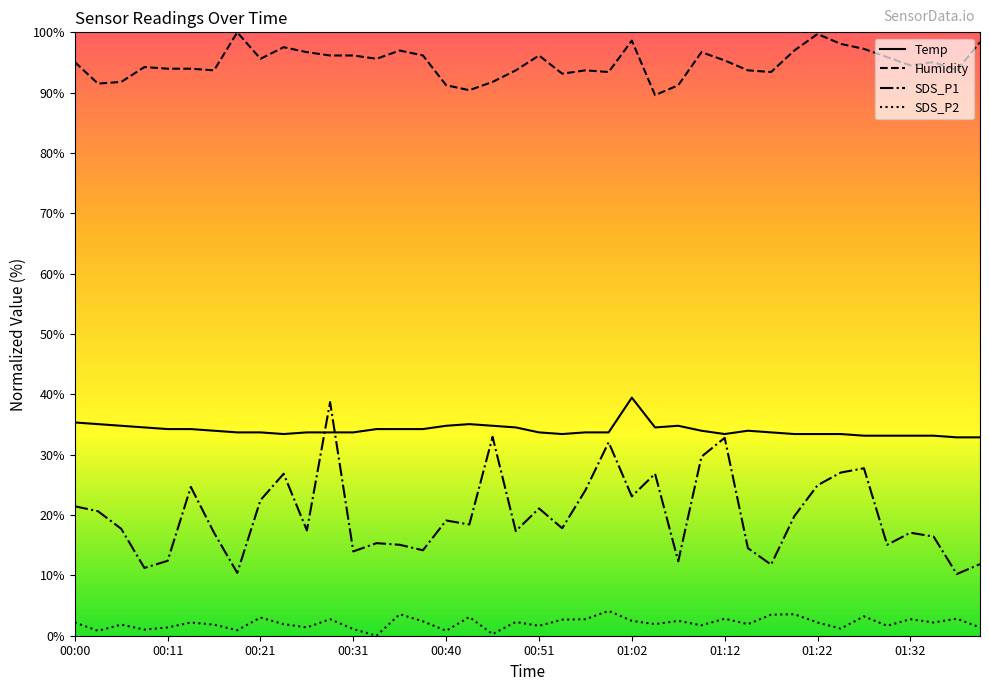

Which series has the widest spread of values?

SDS_P1